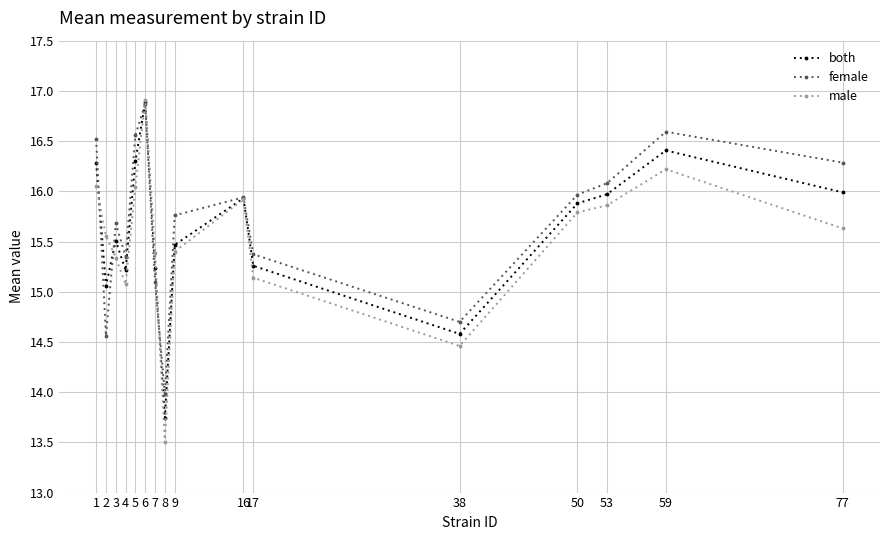

Which series has the largest total across all categories?

female